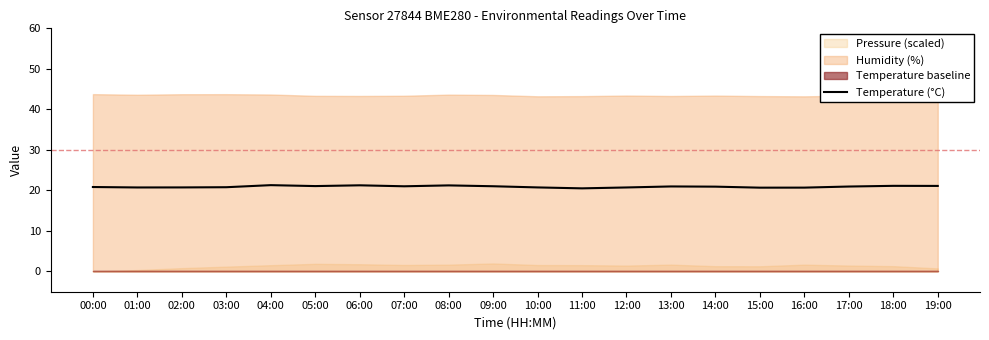

What is the minimum value shown in the chart?

20.5